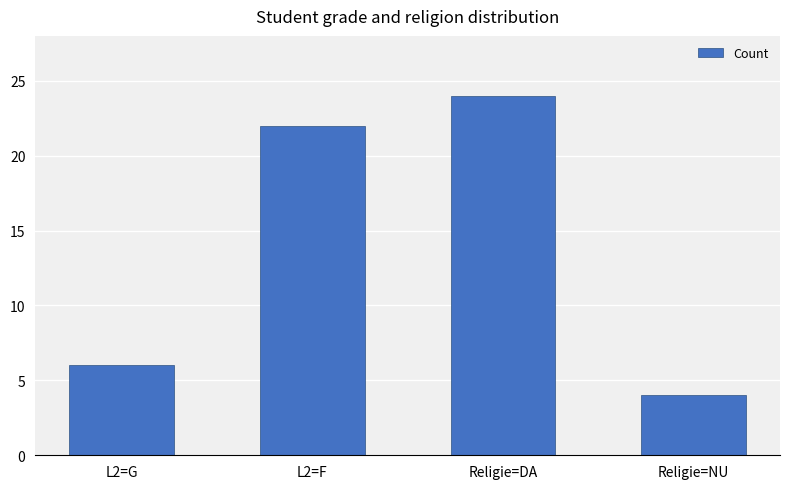

Reading left to right, transcribe all the data shown in this chart.

6	22	24	4